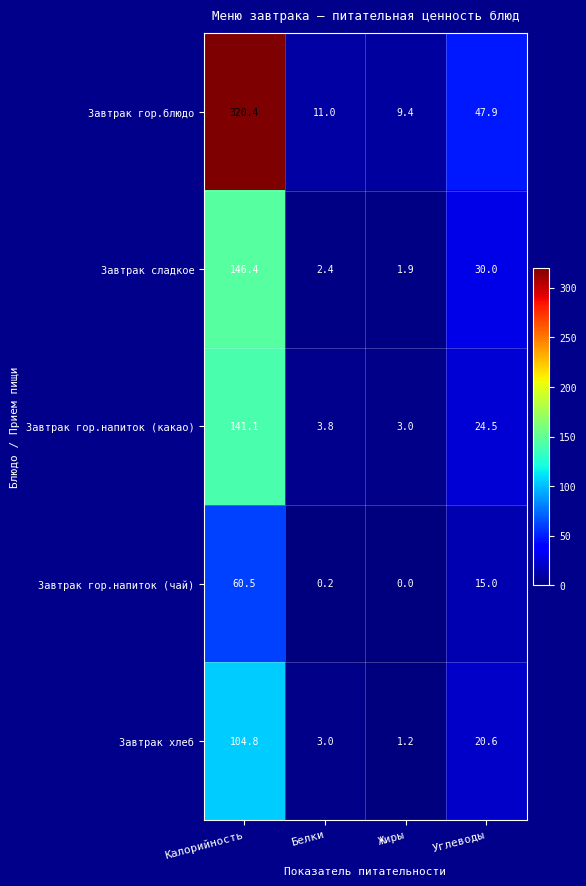

Is it true that Завтрак хлеб equals 1.2 at Жиры?

True